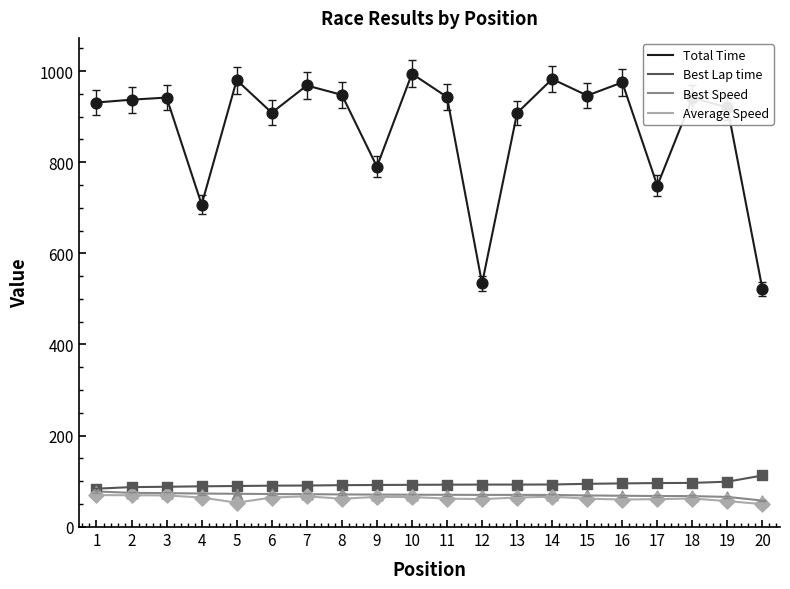

What is the difference between the highest and lowest values at 8?

886.1